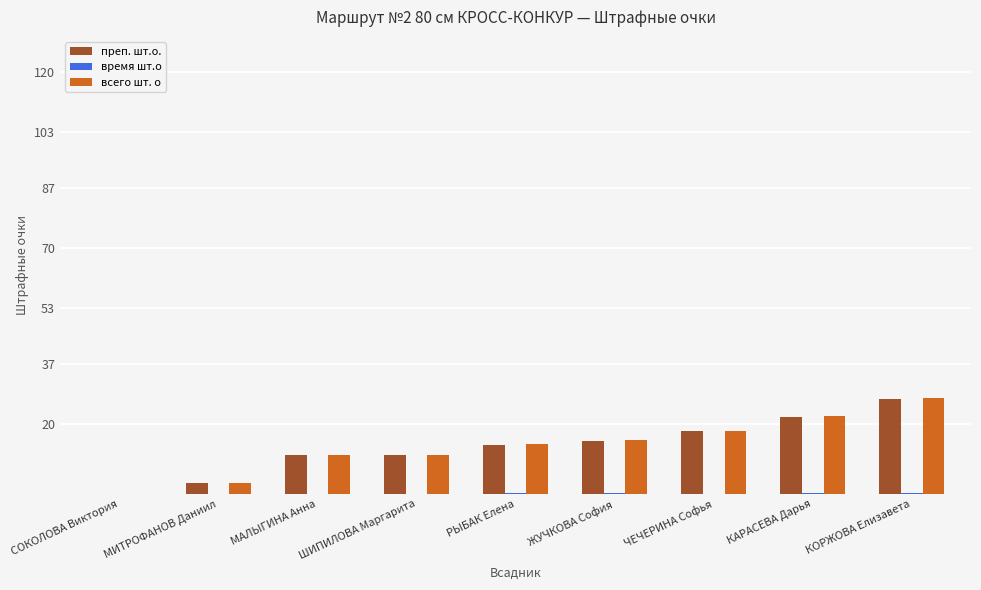

What is the approximate value of всего шт. о at ШИПИЛОВА Маргарита?

11.0